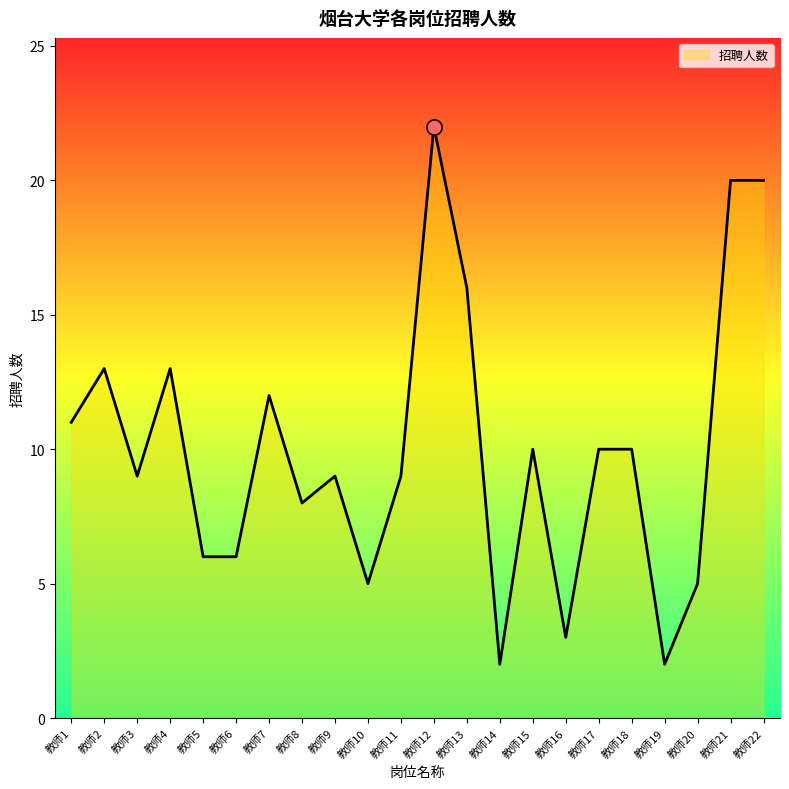

Approximately how many times larger is the value at 教师21 compared to 教师16?

6.7